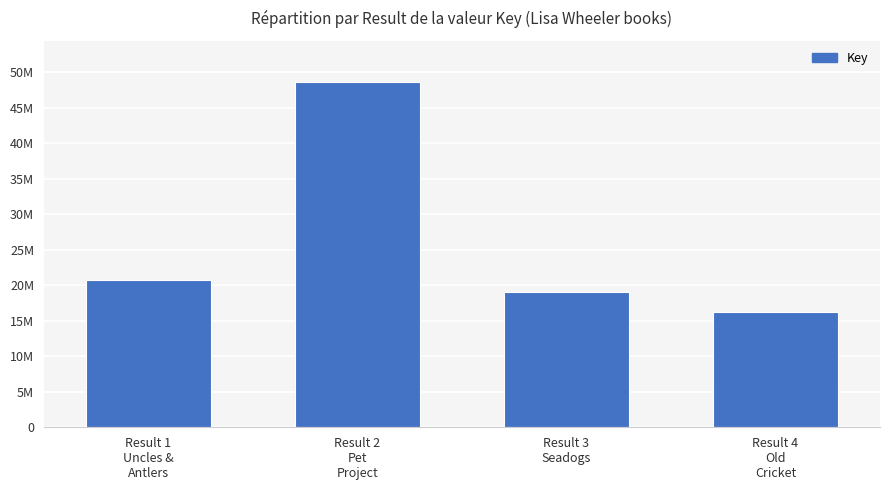

What is the value of the 4th bar from the left?

16204497